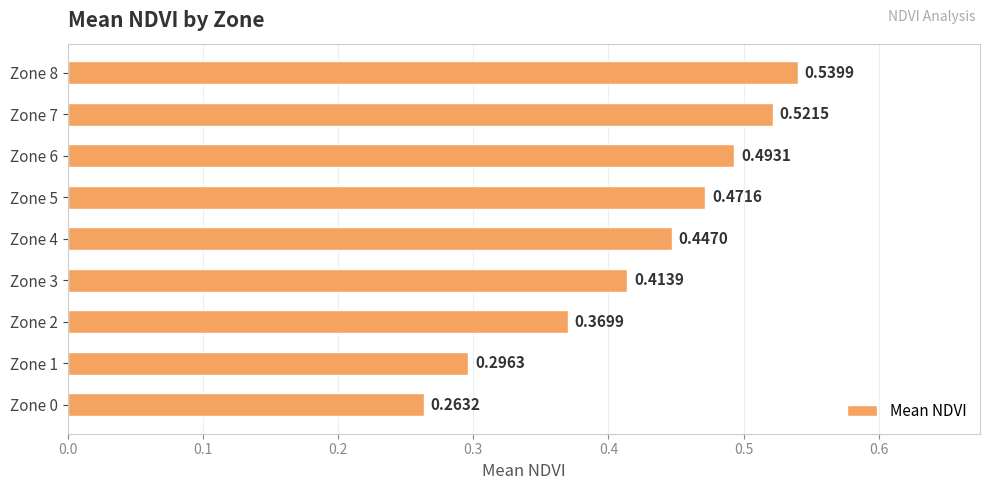

Which has a higher value, Zone 2 or Zone 7?

Zone 7